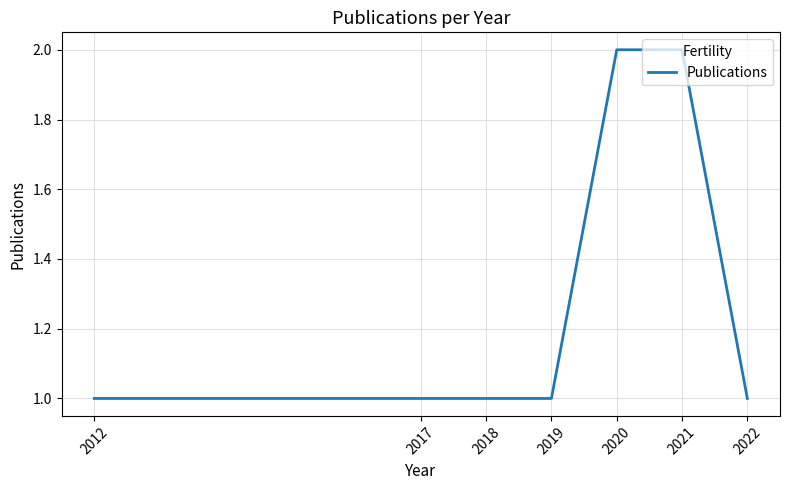

Is this an area chart (filled region under the line)?

No